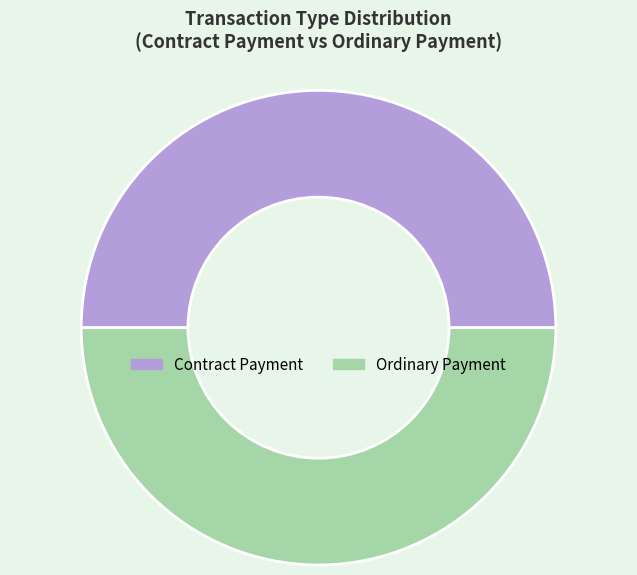

Is it true that Contract Payment is 50% of the pie?

True